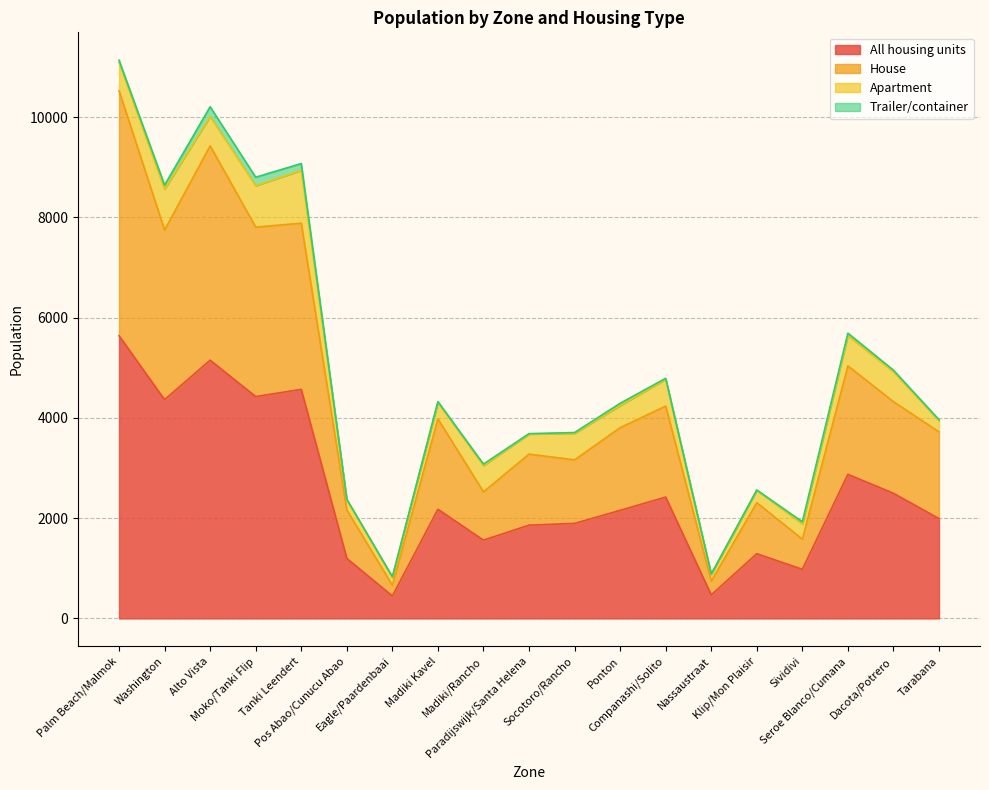

At how many categories does at least one series exceed 8856?

2